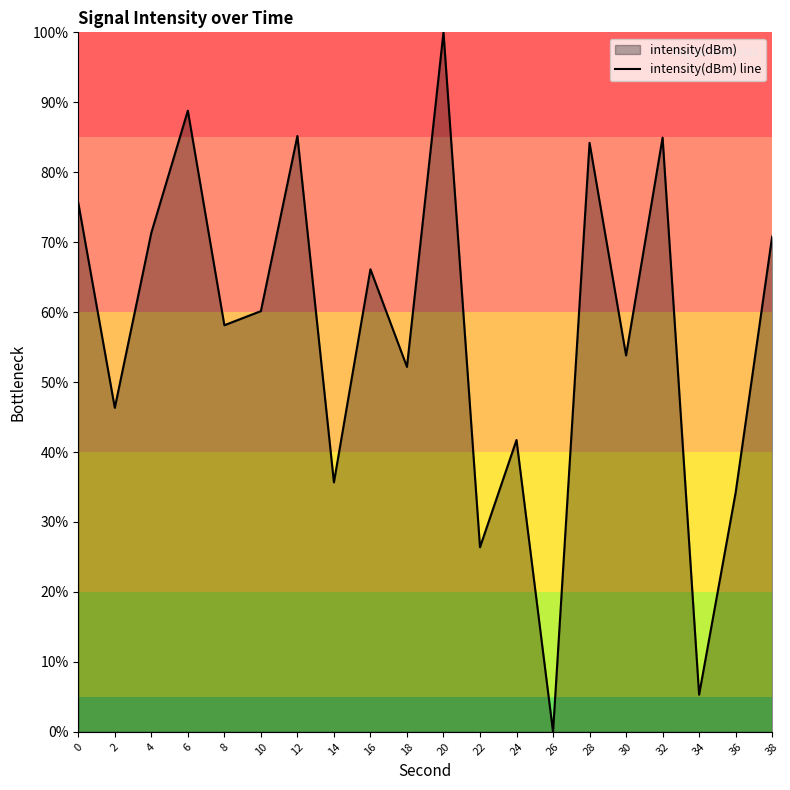

Approximately how many times larger is the value at 18 compared to 6?

0.6